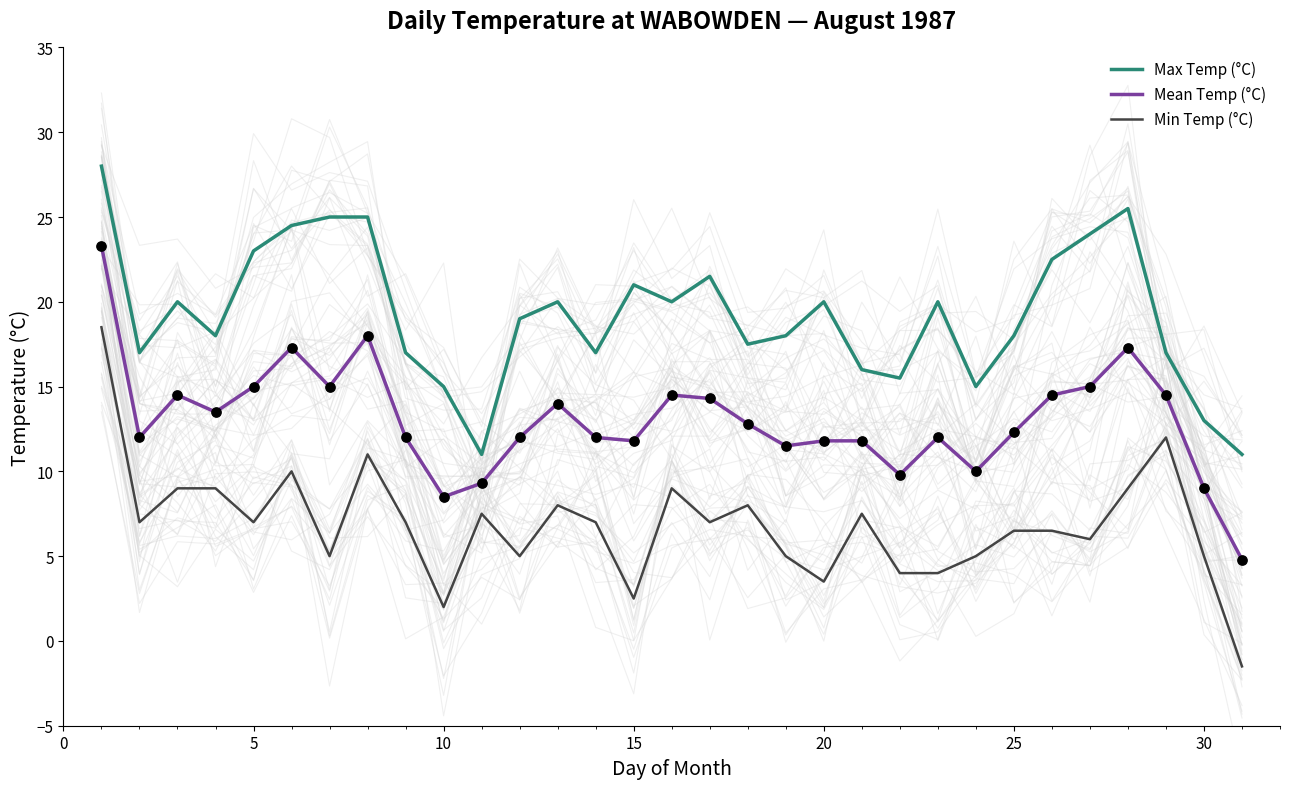

Which series has the largest Y range (max minus min)?

Min Temp (°C)